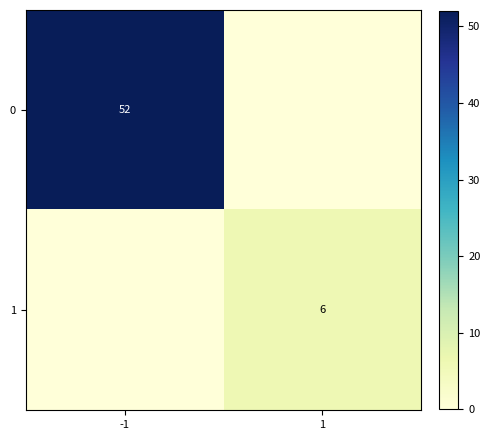

True or false: 0 has a value of 52 at -1.

True